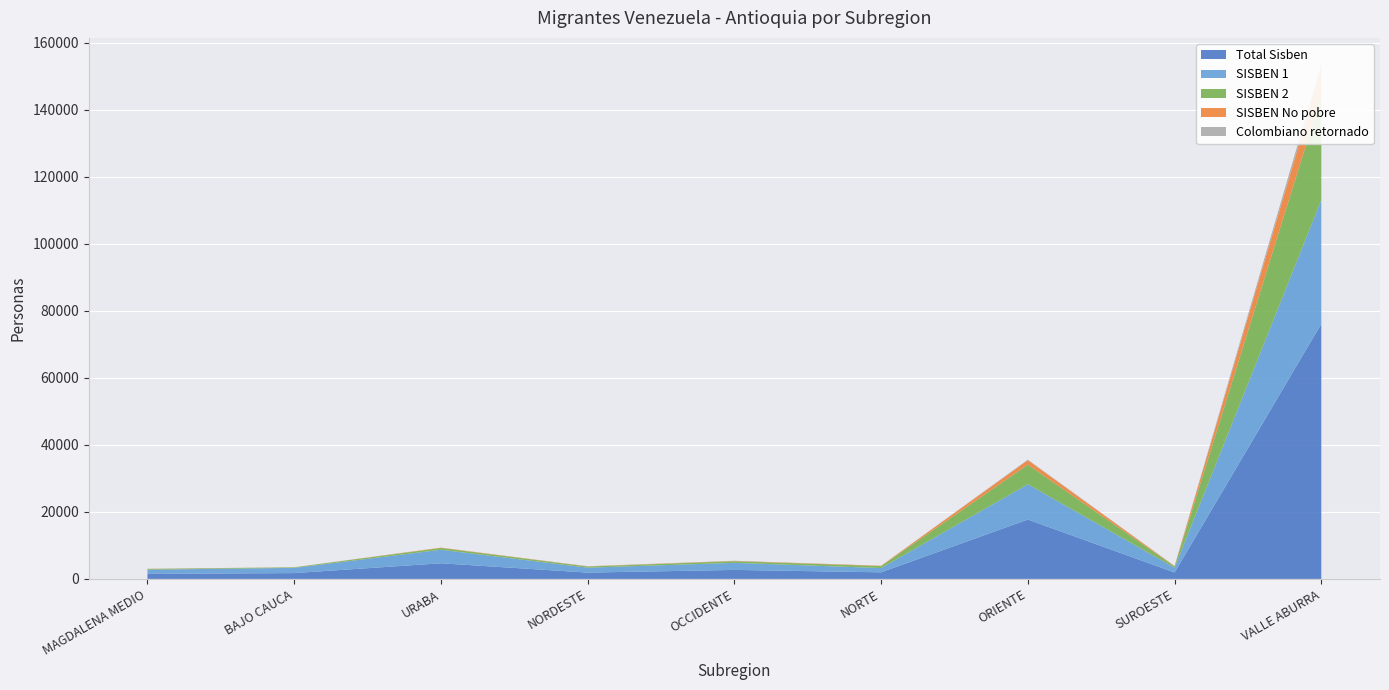

Reading left to right, extract all data points from this chart.

Total Sisben: 1504	1737	4665	1882	2686	1964	17721	1914	76139
SISBEN 1: 1245	1554	4032	1472	2109	1277	10530	1431	36986
SISBEN 2: 212	162	532	348	489	578	5842	393	30962
SISBEN No pobre: 47	21	101	62	88	109	1349	90	8191
Colombiano retornado: 18	7	0	11	41	3	159	51	1526